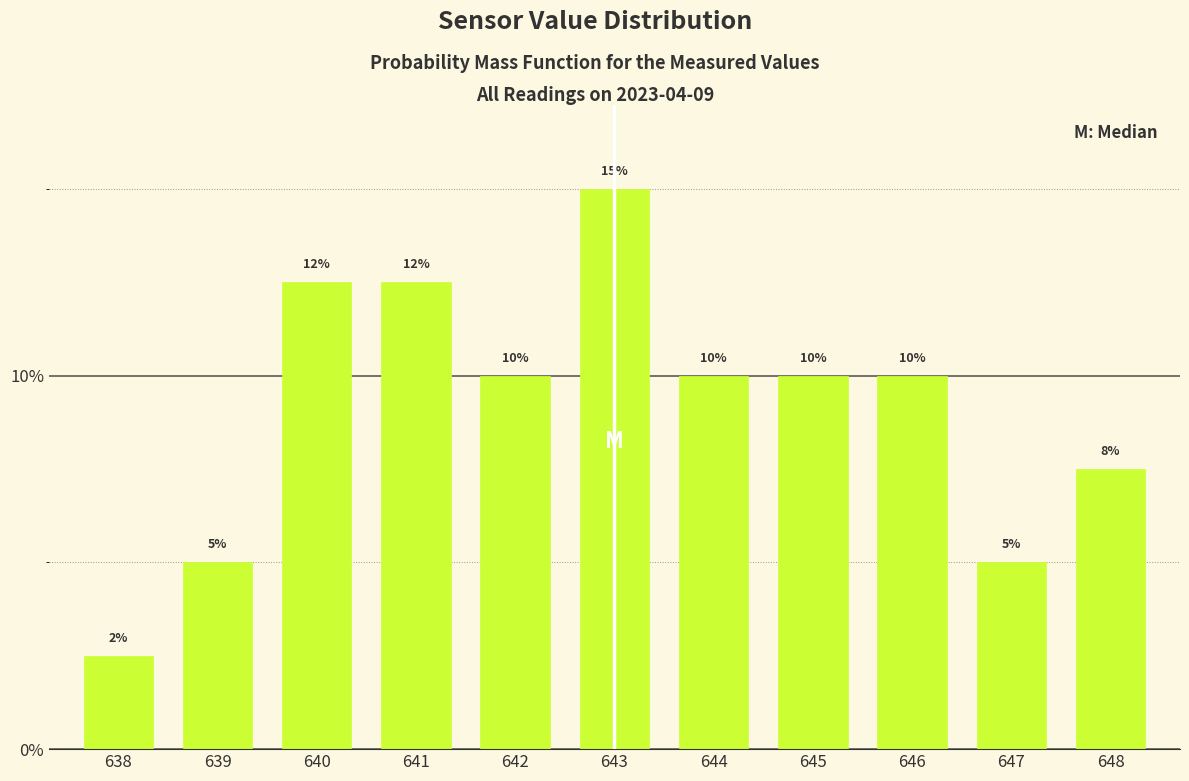

Between 638 and 643, which is larger?

643